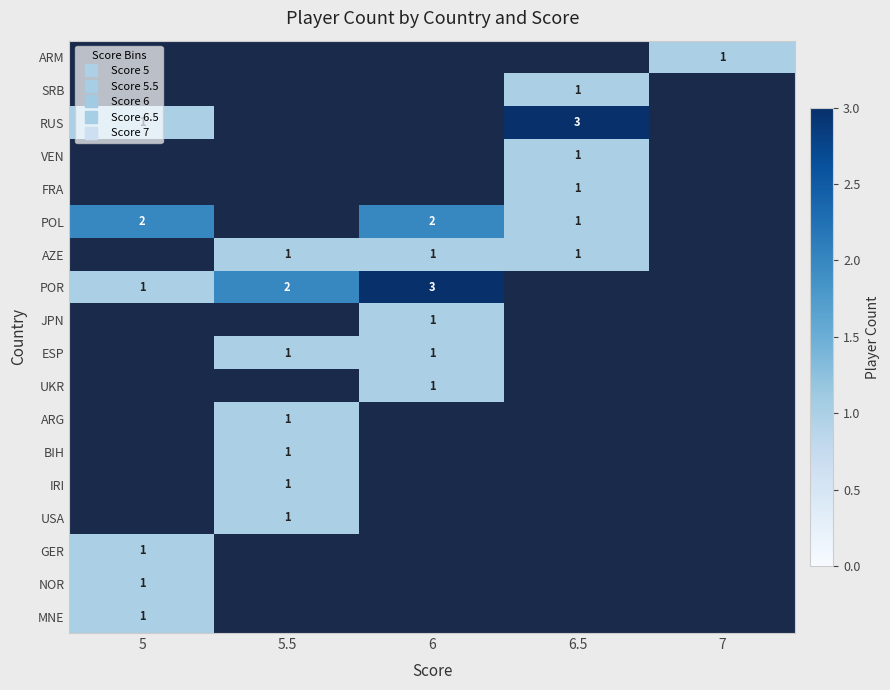

How many positive values does the BIH series have?

1